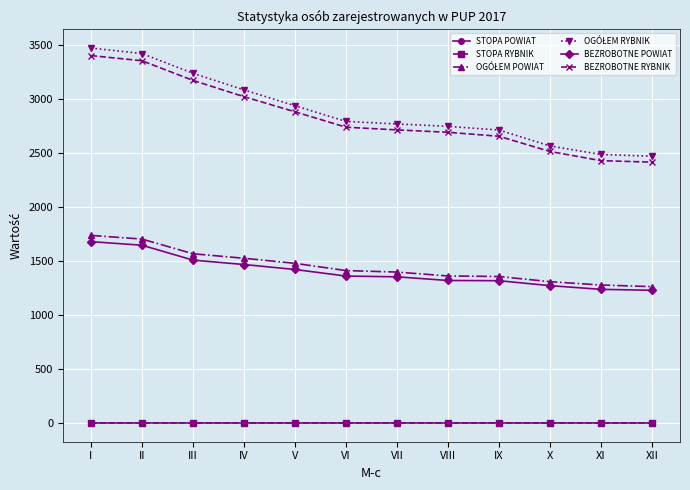

True or false: BEZROBOTNE POWIAT and STOPA RYBNIK cross at least once.

False